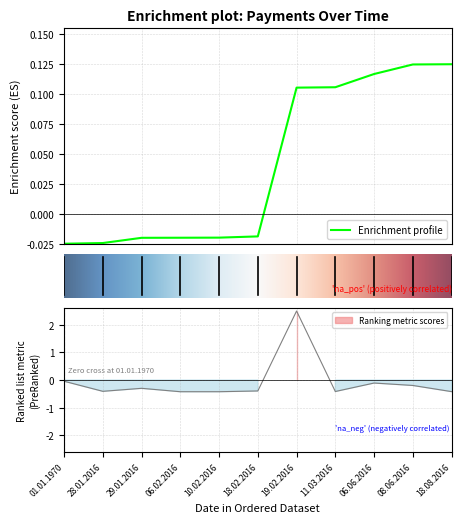

What is the label of the 11th point from the right?

01.01.1970